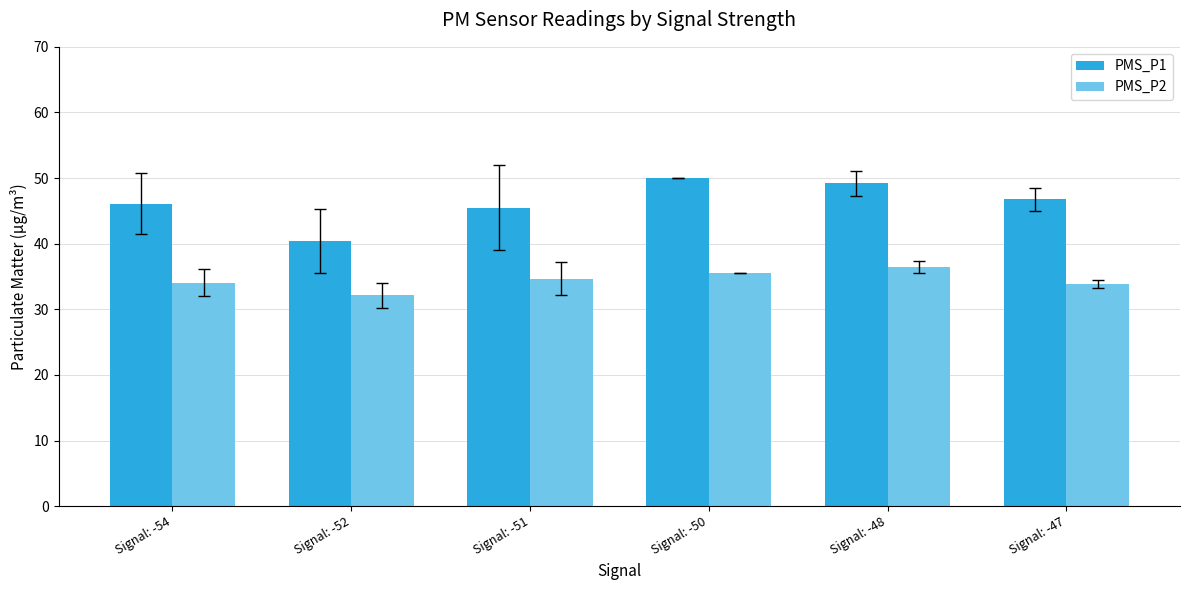

Which series has the widest spread of values?

PMS_P1